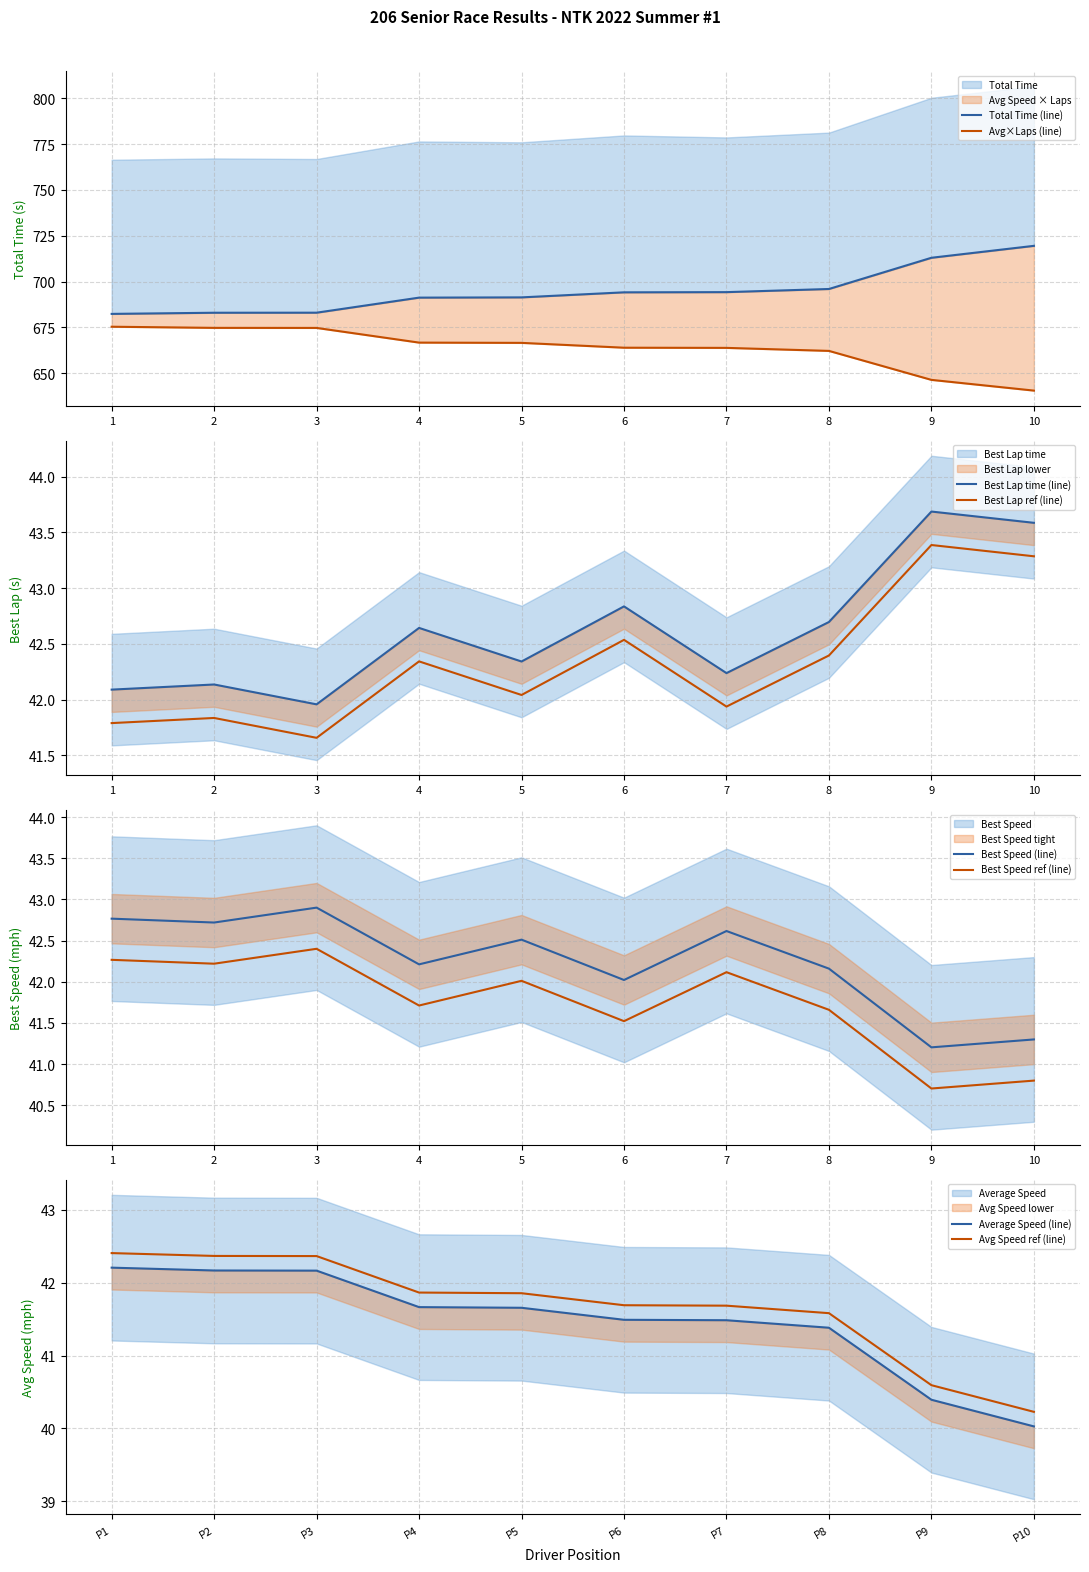

The Best Lap ref (line) series shows 67.3 at 4. True or false?

False